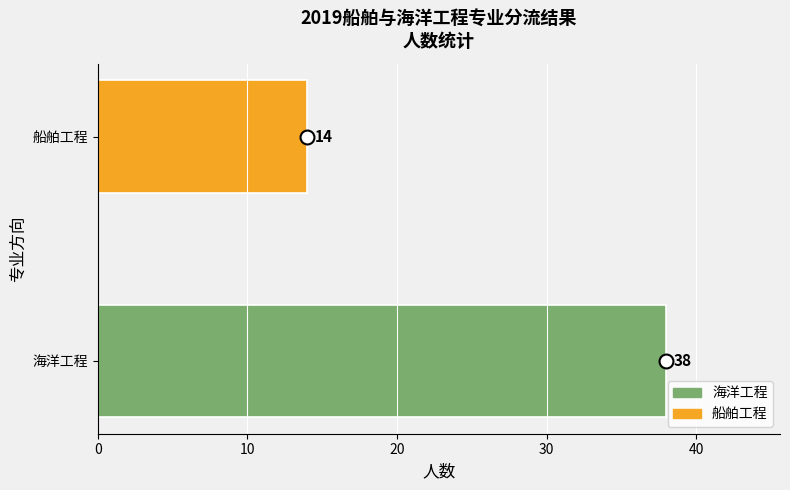

What is the label of the 1st bar from the left?

海洋工程